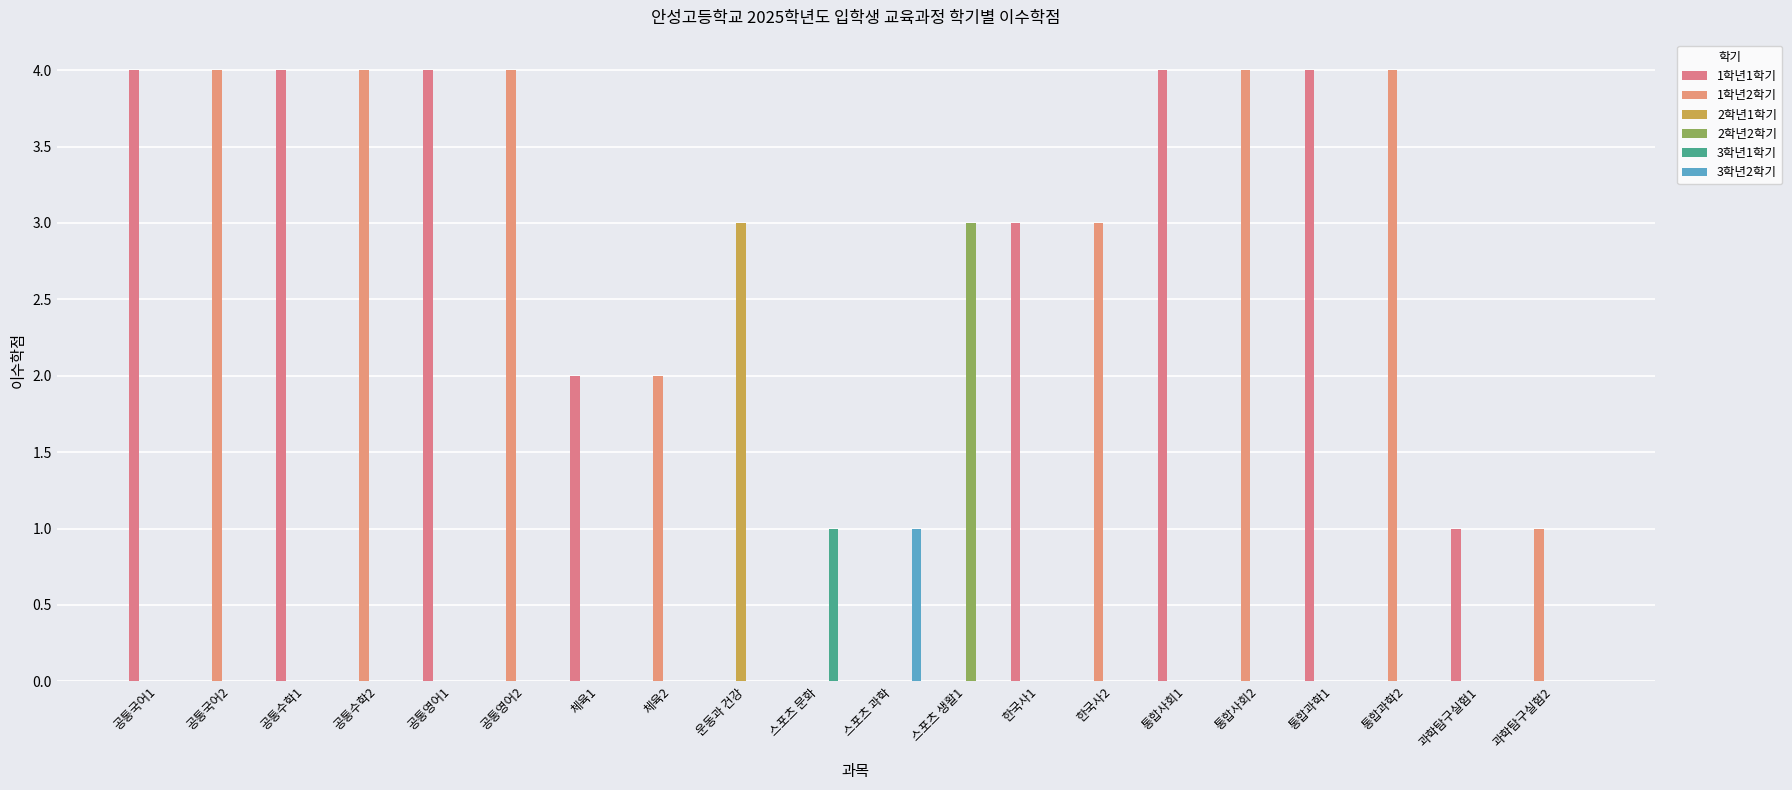

What is the total value across all series at 체육1?

2